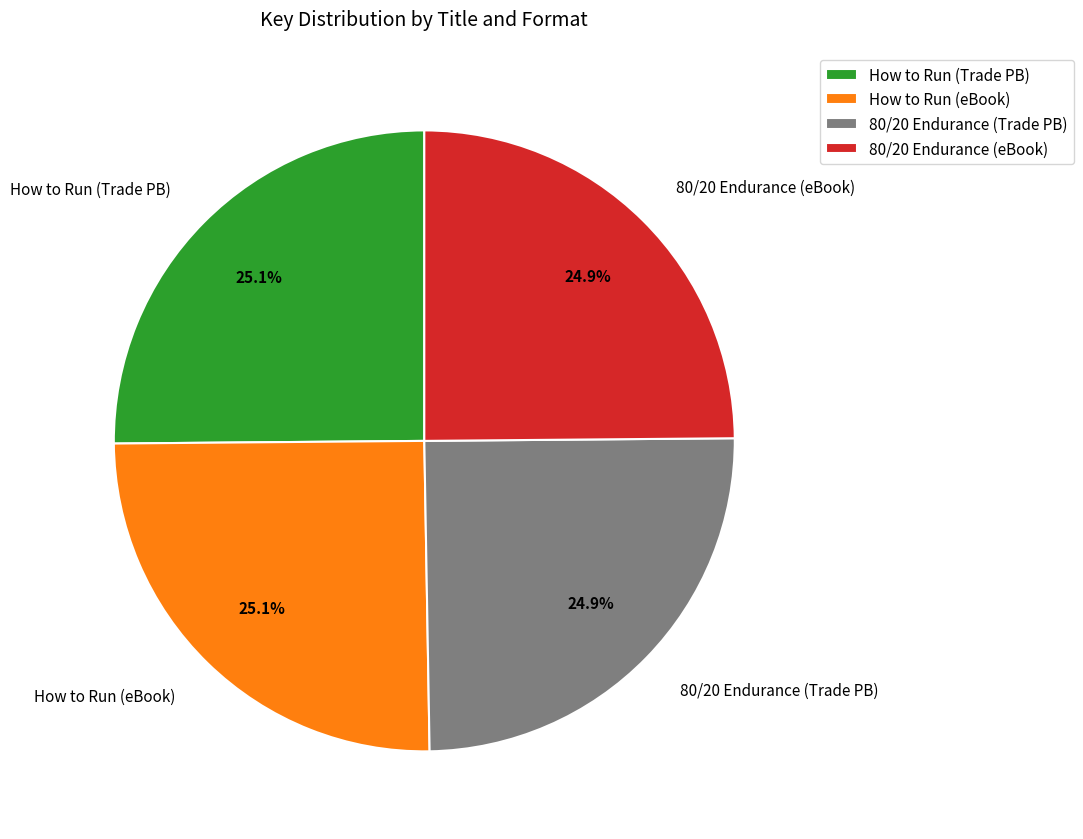

Count the number of slices in the pie.

4